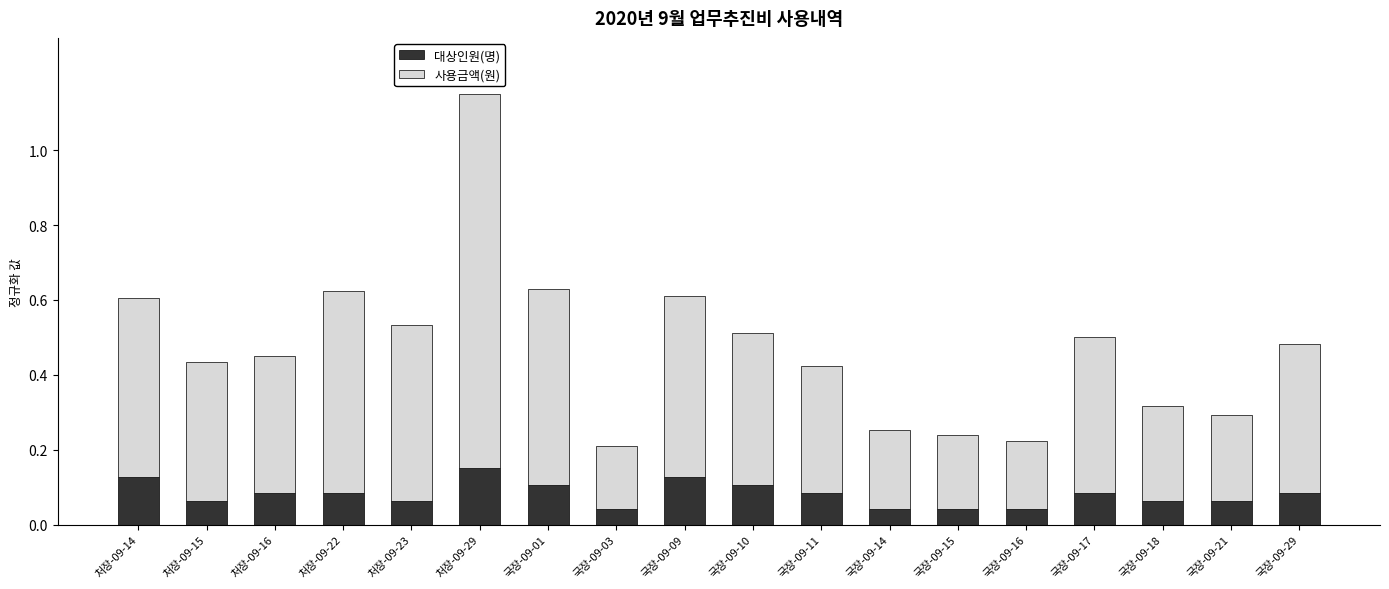

What is the sum of all 대상인원(명) values?

1.5